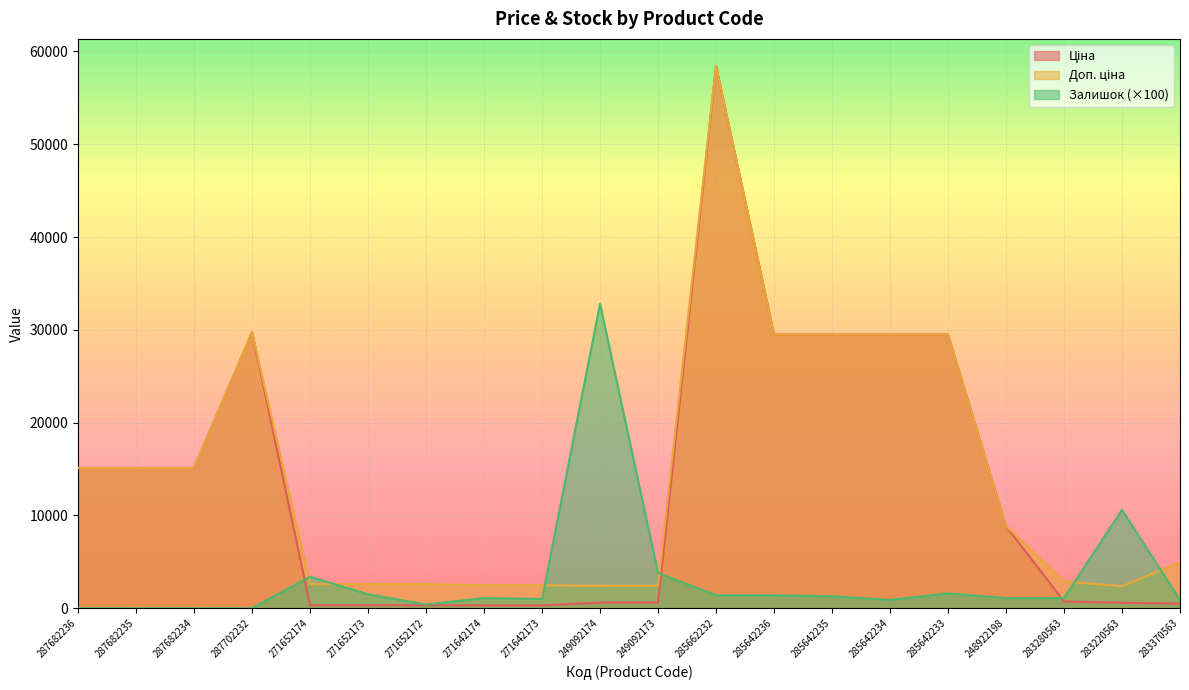

How many lines are shown in the chart?

3